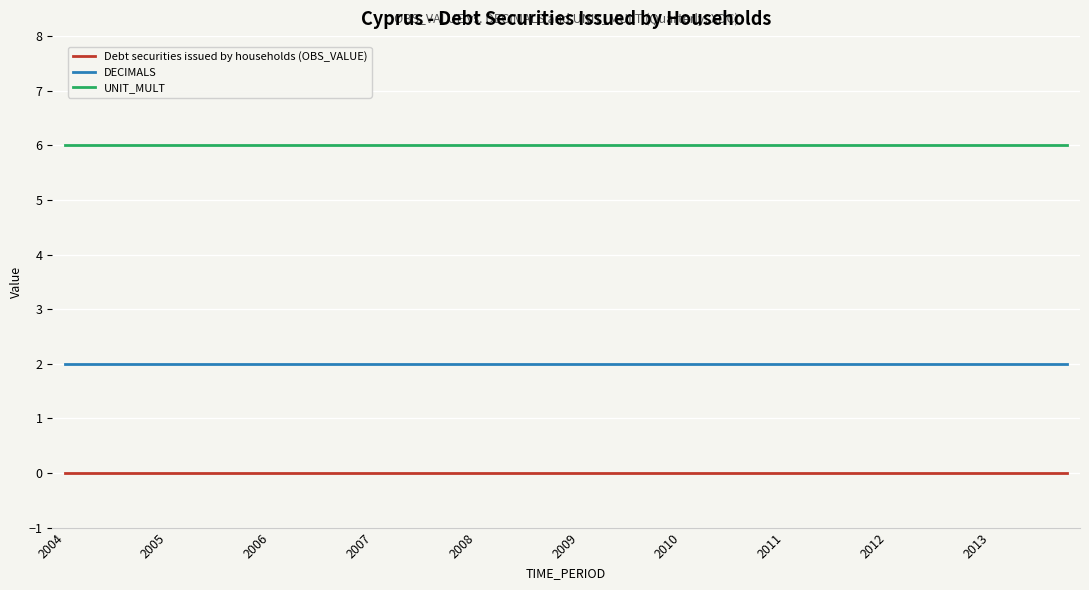

List the series in order of their overall mean, highest first.

UNIT_MULT, DECIMALS, Debt securities issued by households (OBS_VALUE)